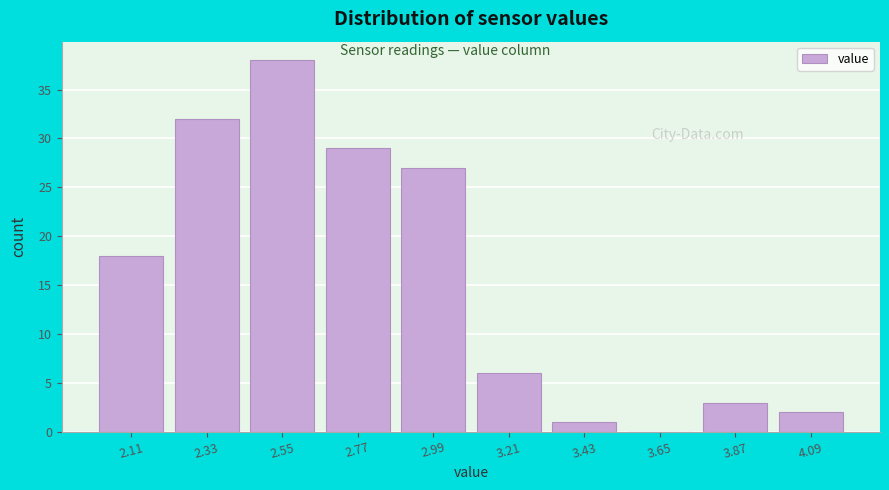

Over which range of the x-axis is the bar tallest?

2.44 to 2.66